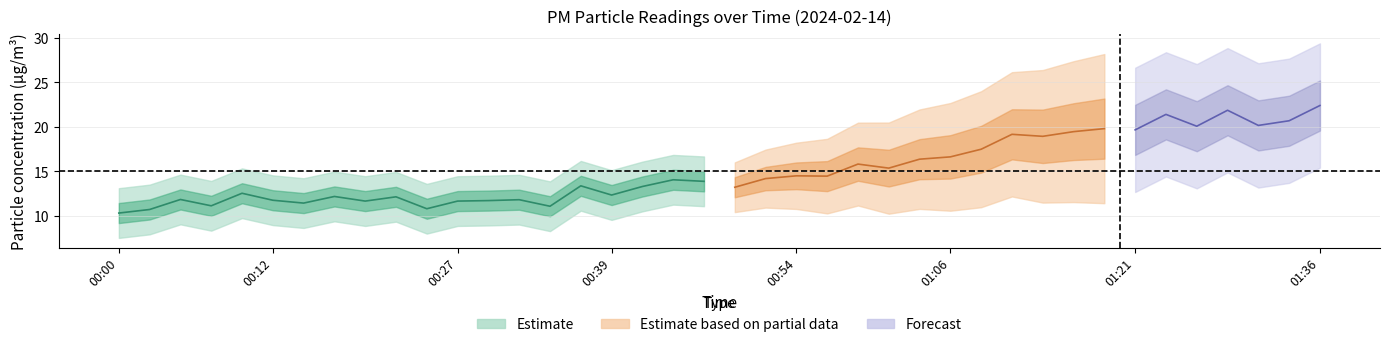

What is the difference between the P2 values at 01:11 and 00:00?

8.3